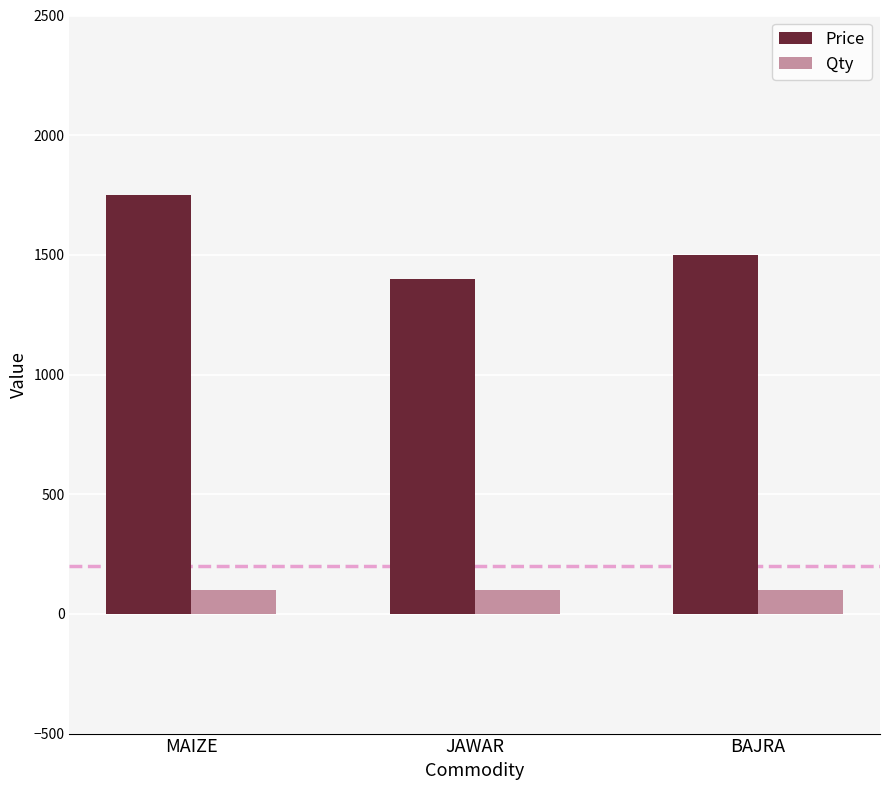

What is the label of the 1st bar from the left?

MAIZE